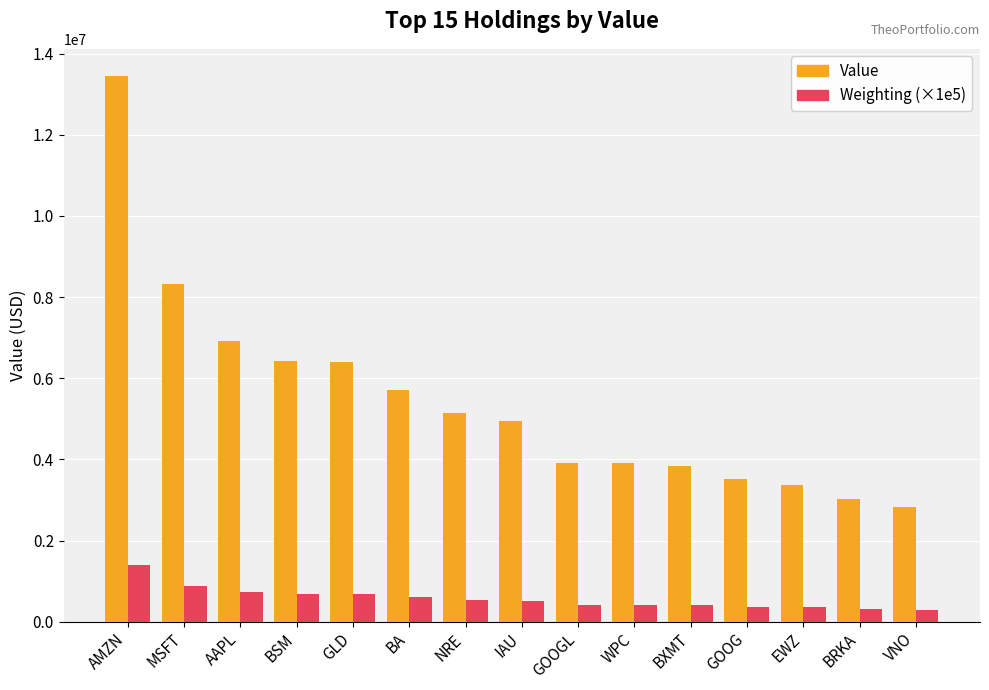

List the series in order of their peak value, lowest first.

Weighting (×1e5), Value